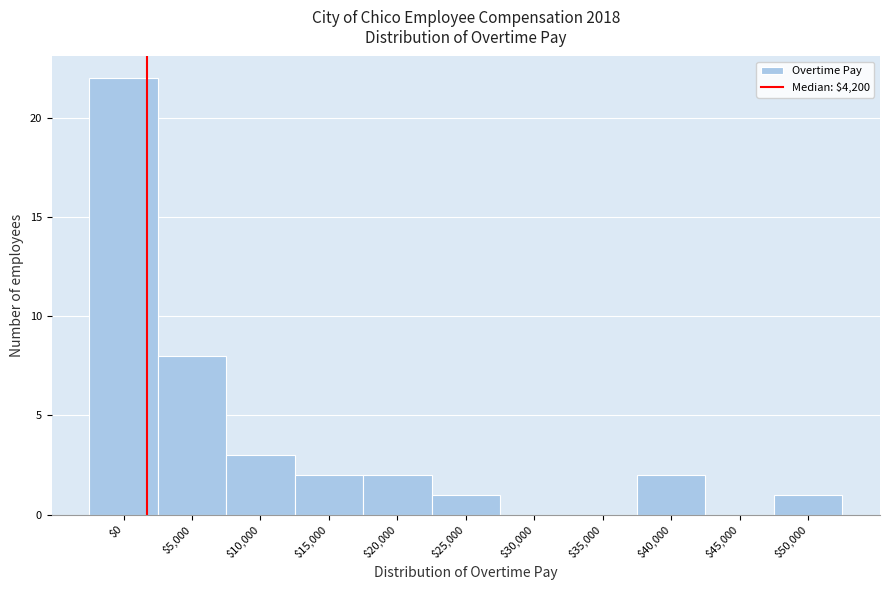

Is it true that the value at $45,000 is 0?

True